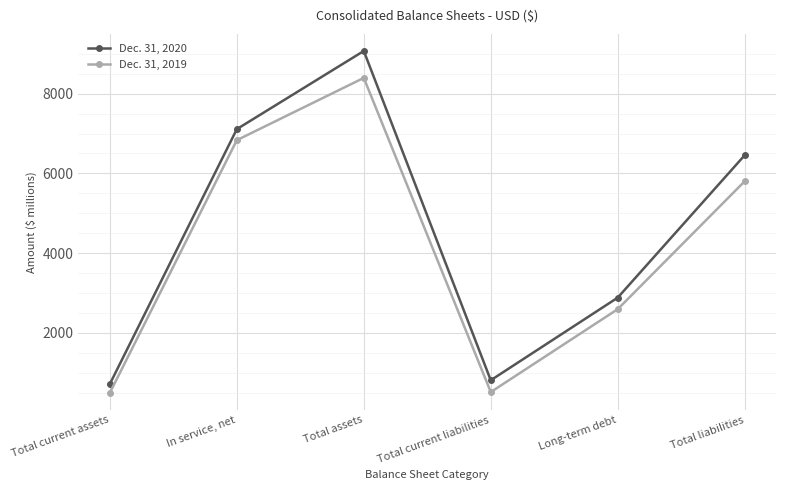

What is the difference between the highest and lowest values at In service, net?

277